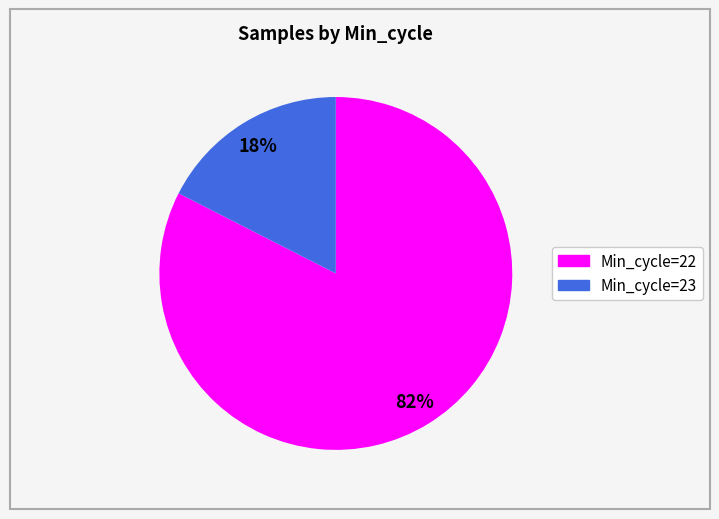

Does any single category account for the majority?

Yes